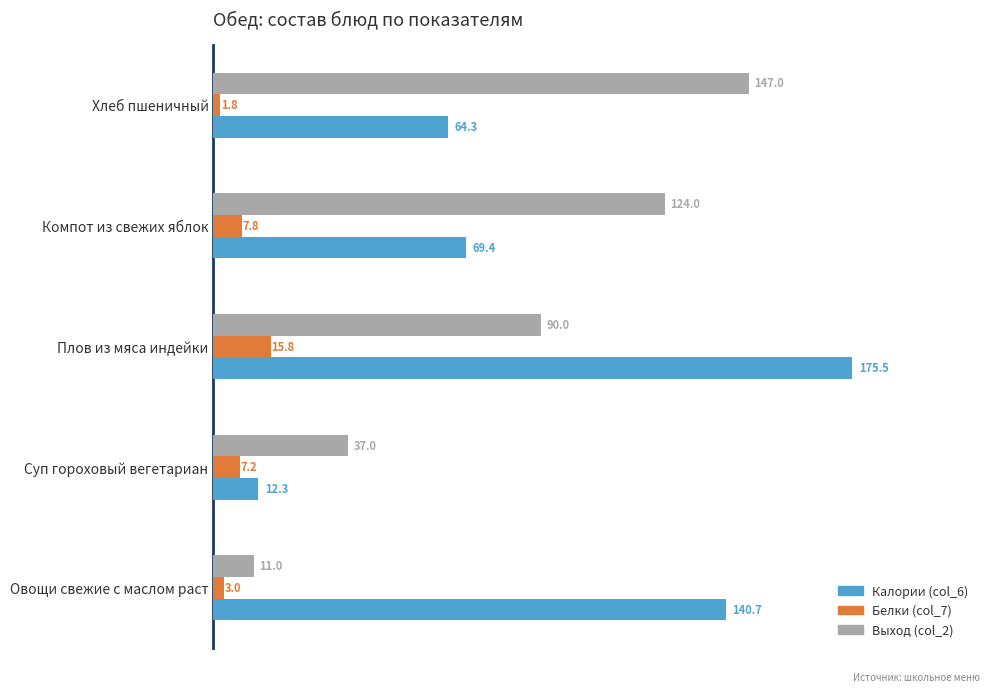

Which category has the highest value in the Белки (col_7) series?

Плов из мяса индейки